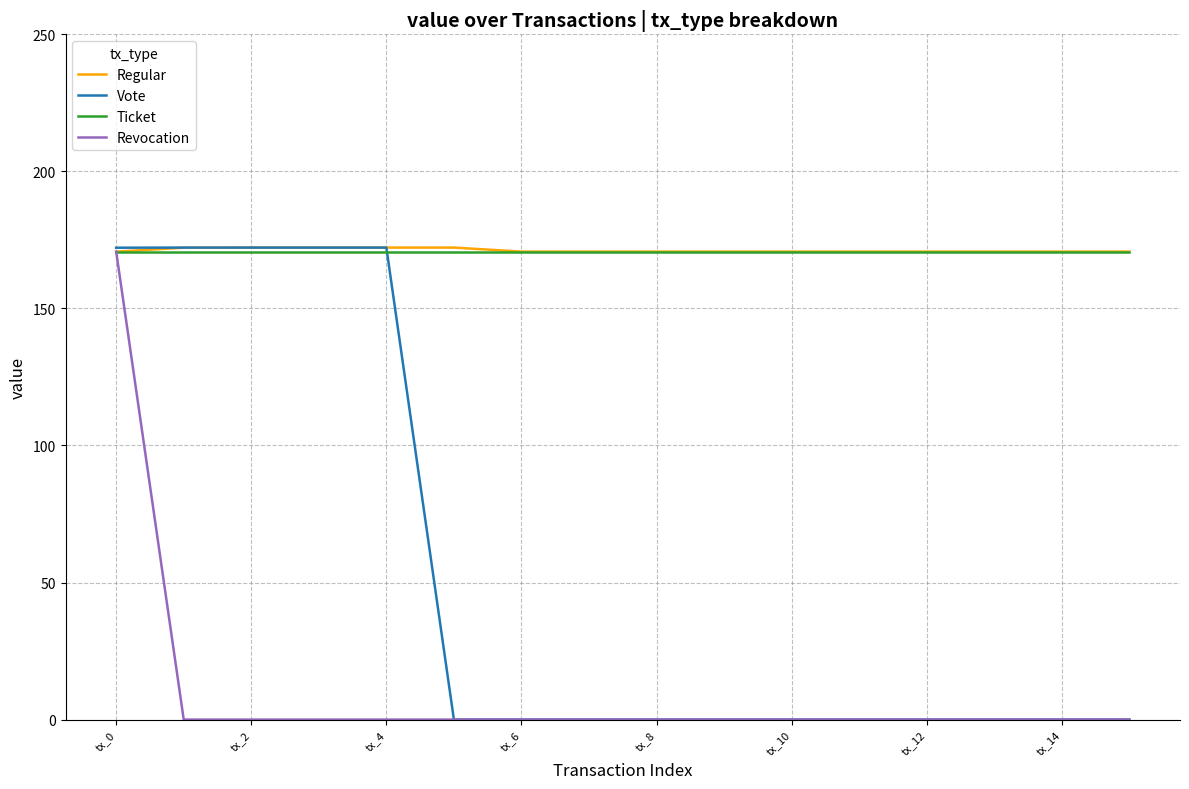

What is the sum of all Revocation values?

170.7